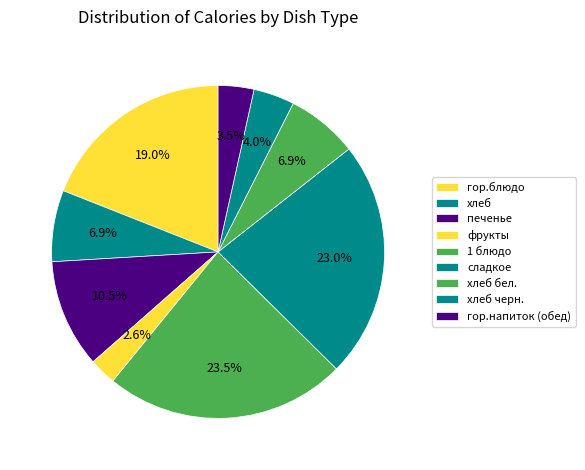

What percentage is the фрукты slice, to the nearest percent?

3%